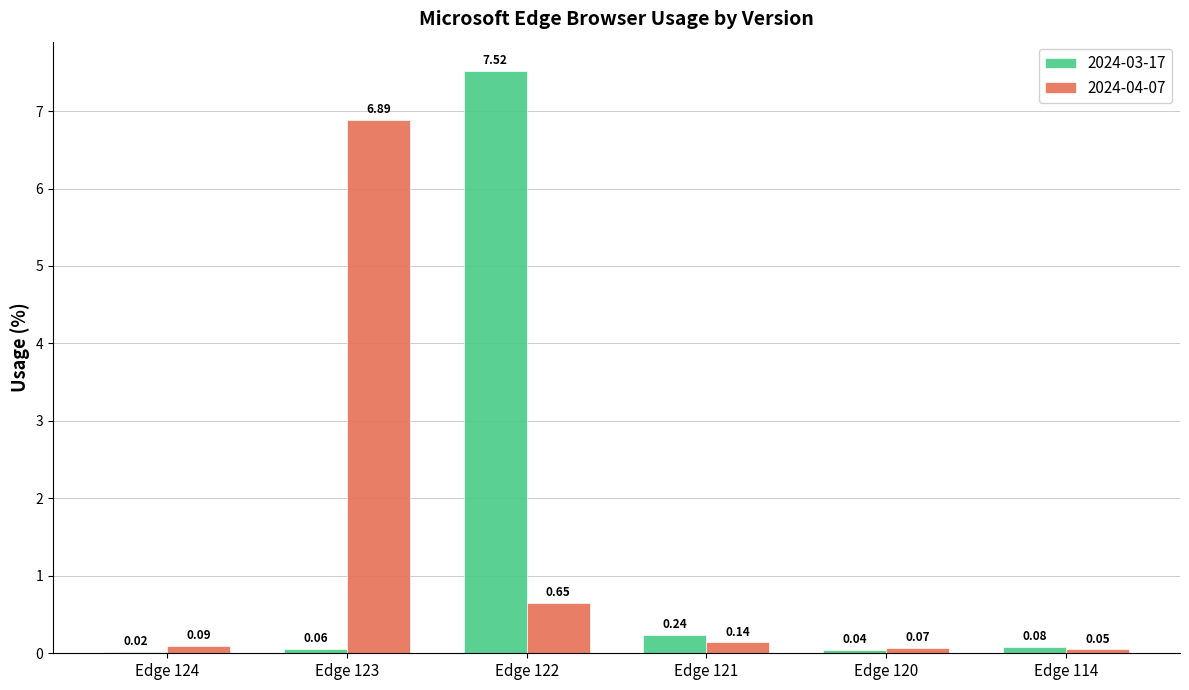

Which series changed the most between Edge 121 and Edge 114?

2024-03-17